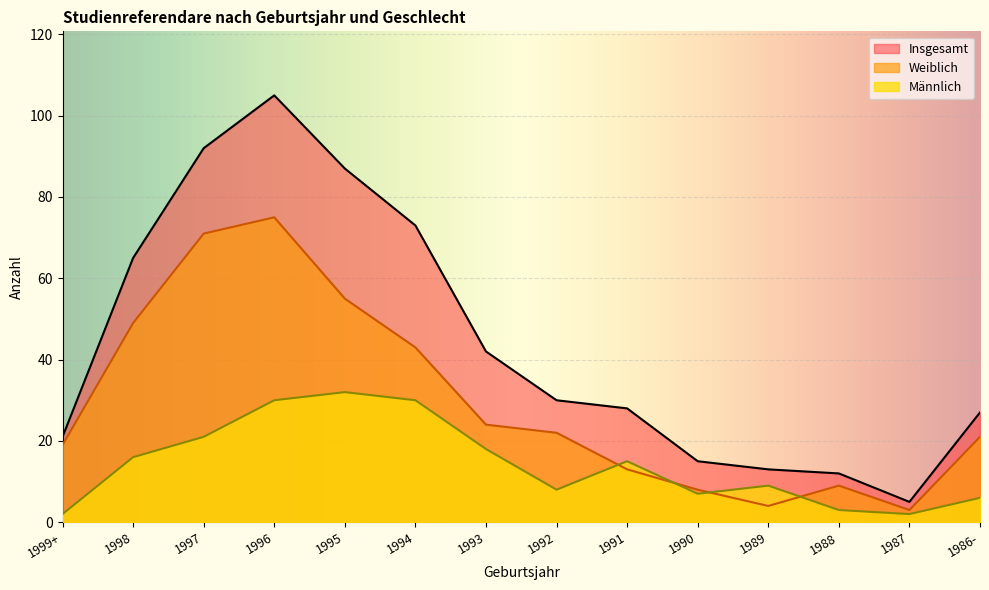

What is the label of the 6th point from the right?

1991